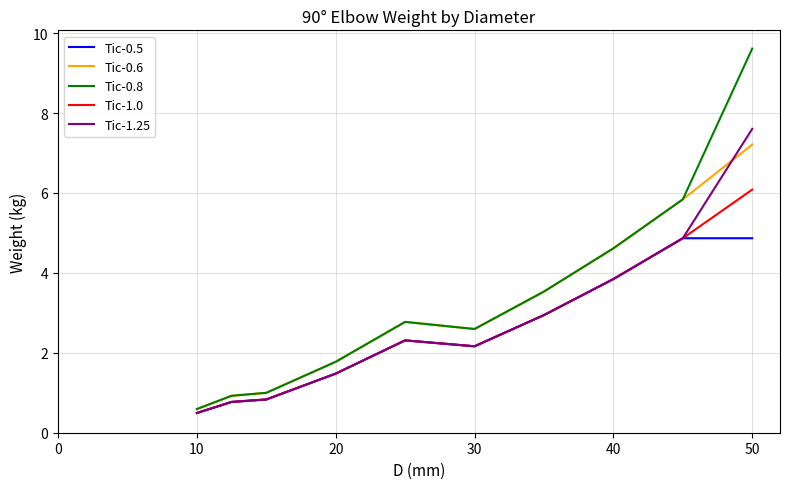

True or false: Tic-1.25 has more than 2 points higher than both neighbors.

False